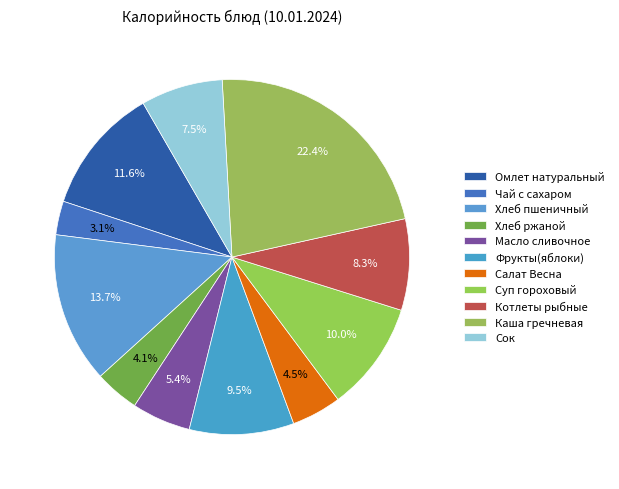

To the nearest percent, what is the average slice percentage?

9%